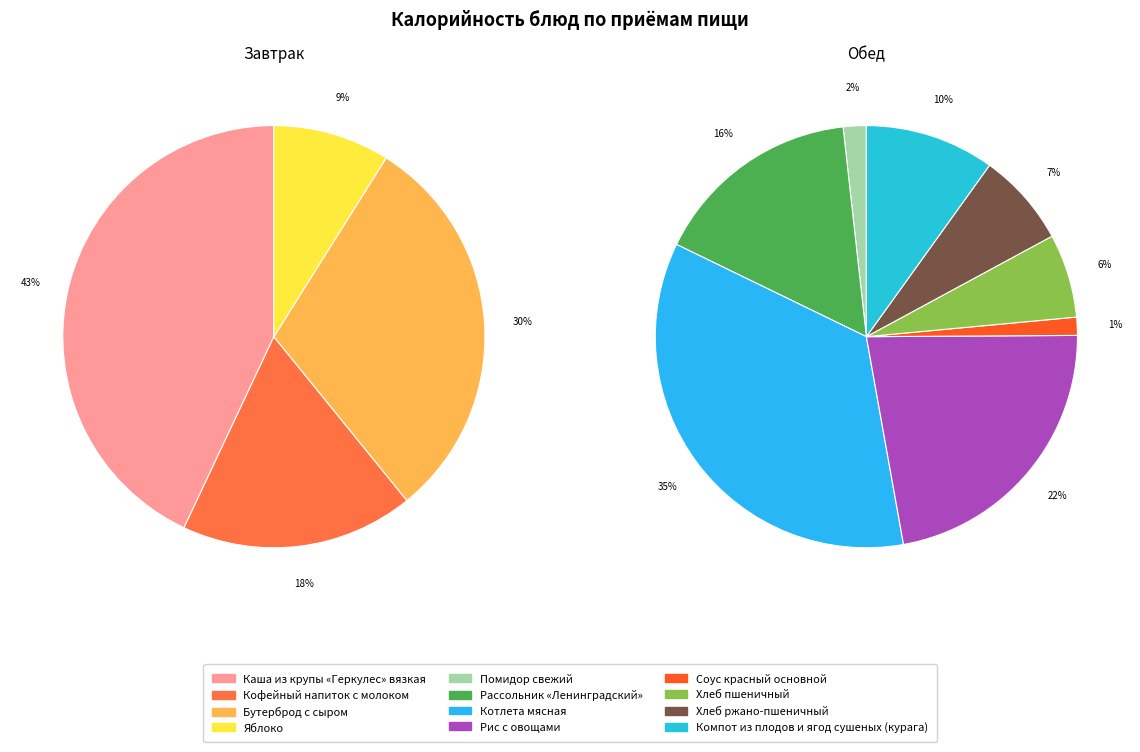

Between Хлеб пшеничный and Помидор свежий, which is larger?

Хлеб пшеничный